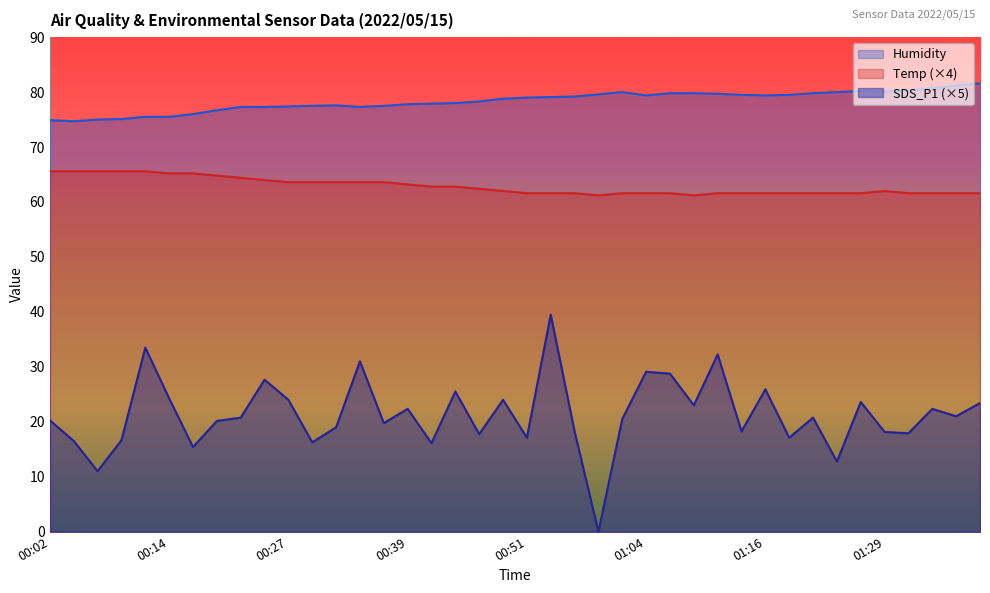

True or false: Humidity and Temp intersect in this chart.

False